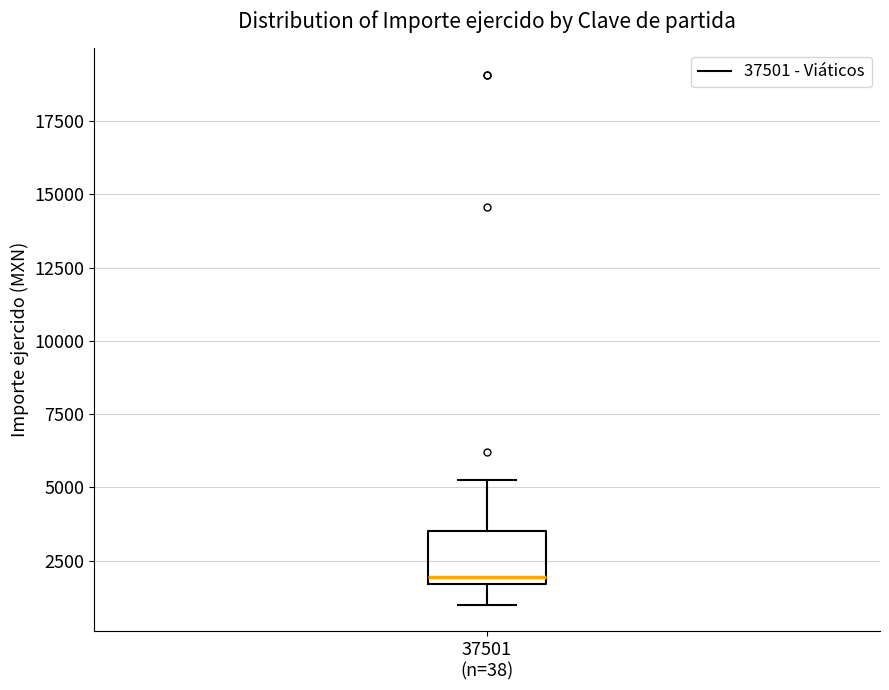

Transcribe this box plot: give where the median line is, the range the box spans, and where the two whiskers end, as read against the y-axis. The values are not printed on the chart, so give them approximately, as read against the axis.

median 2000, box 1500 to 3500, whiskers 1000 to 5500